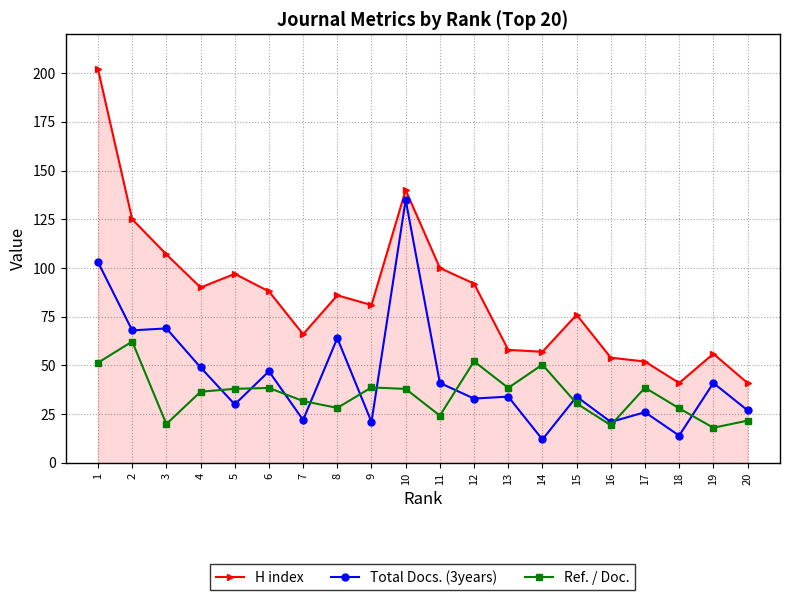

What is the smallest value displayed?

12.0